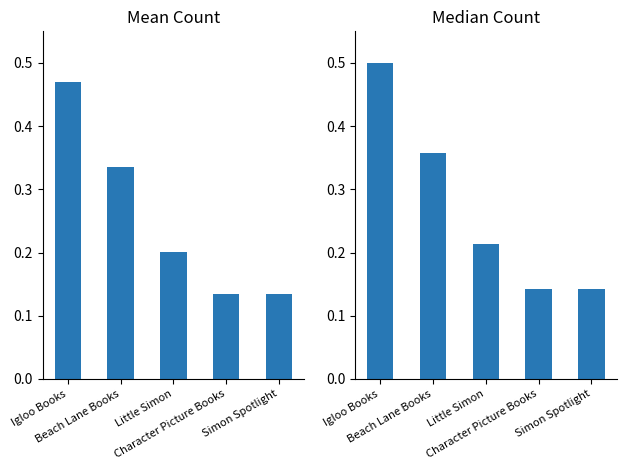

List the labels in order of Median Count value, smallest first.

Character Picture Books, Simon Spotlight, Little Simon, Beach Lane Books, Igloo Books